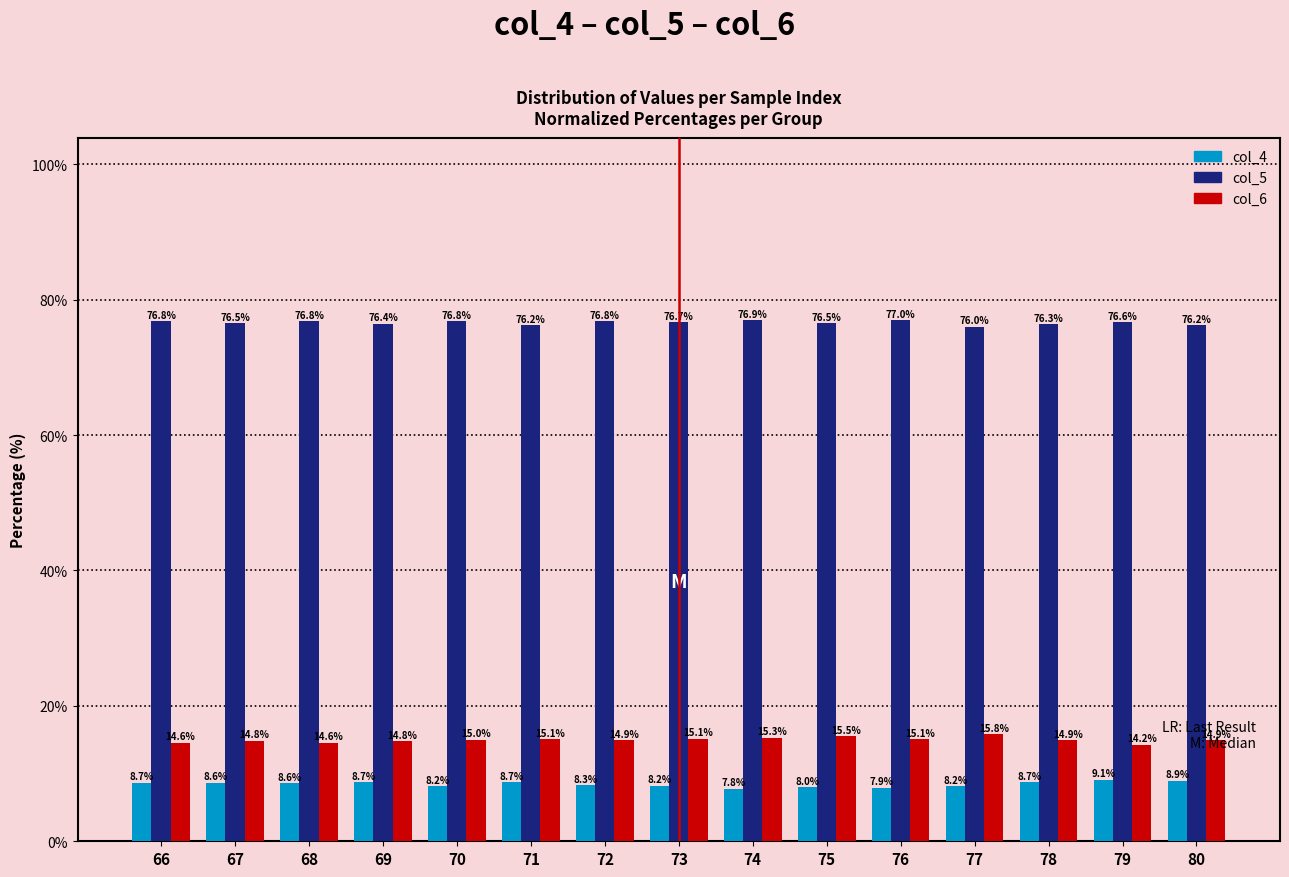

Is it true that col_4 equals 8.7 at 66?

True